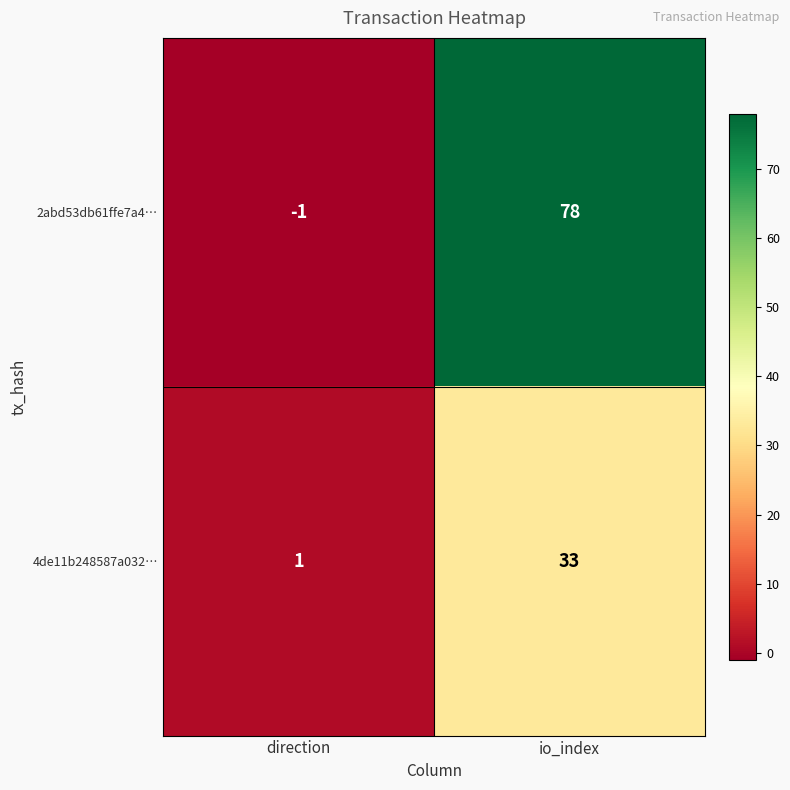

Which series has the widest spread of values?

2abd53db61ffe7a4…